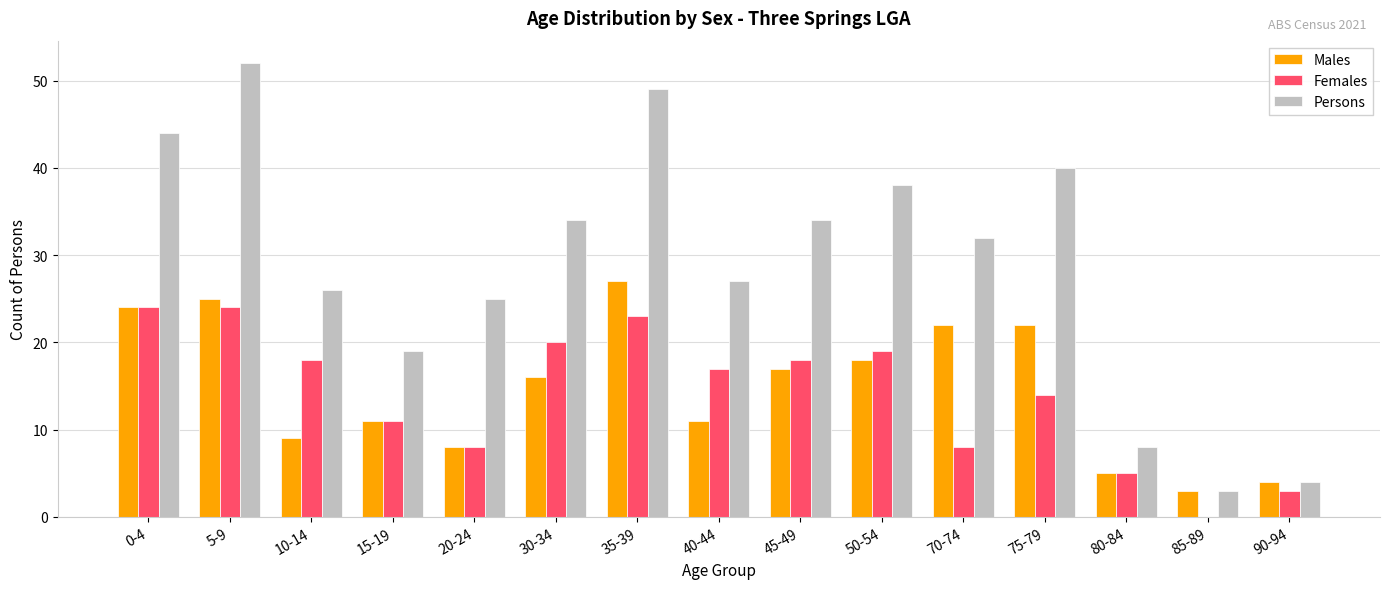

Is it true that Males equals 15 at 15-19?

False